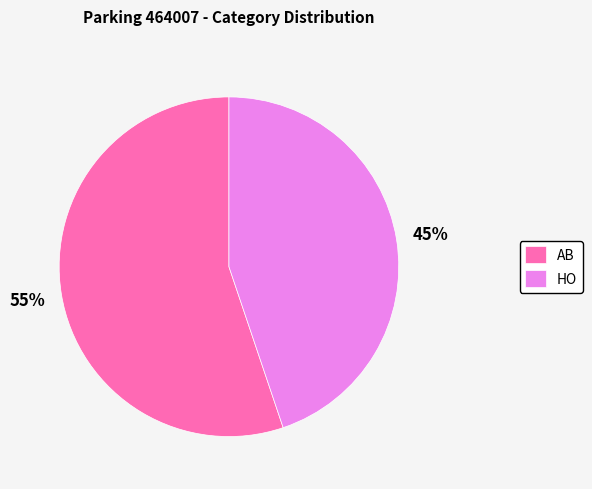

What is the majority slice?

AB